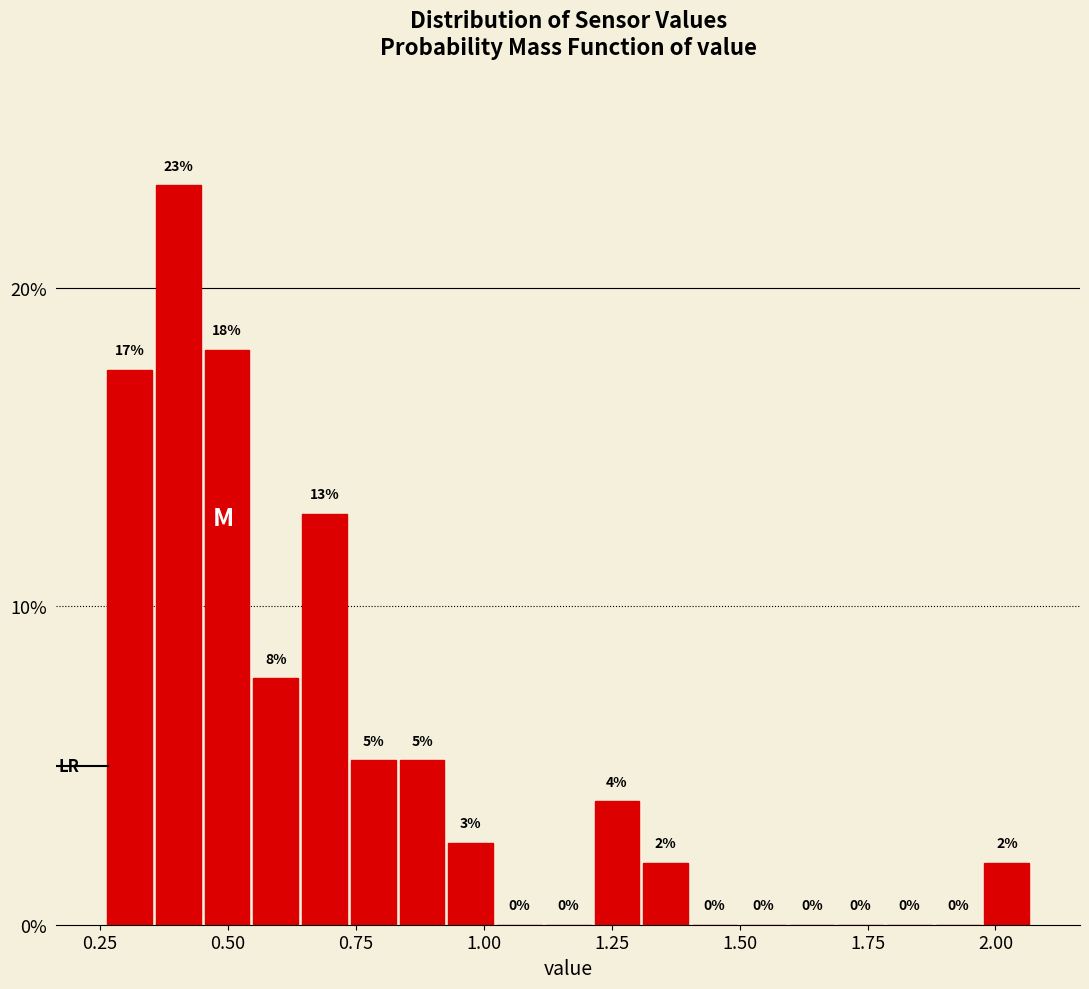

Read against the x-axis, roughly where is the centre of the tallest bar?

0.40